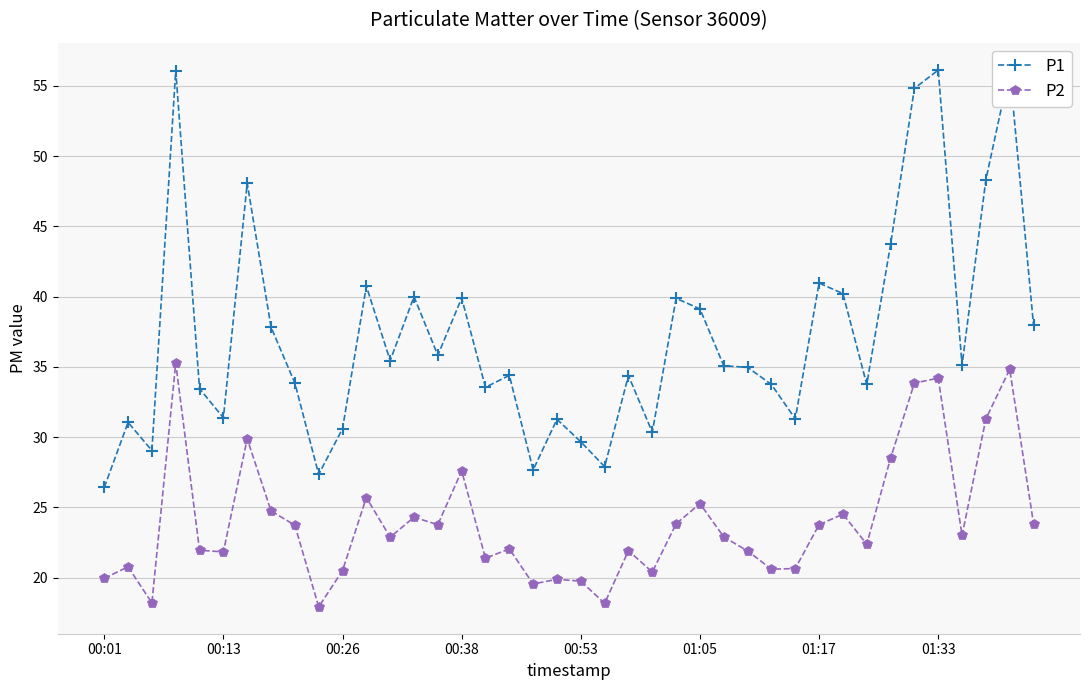

Rank the series by their maximum value, from lowest to highest.

P2, P1